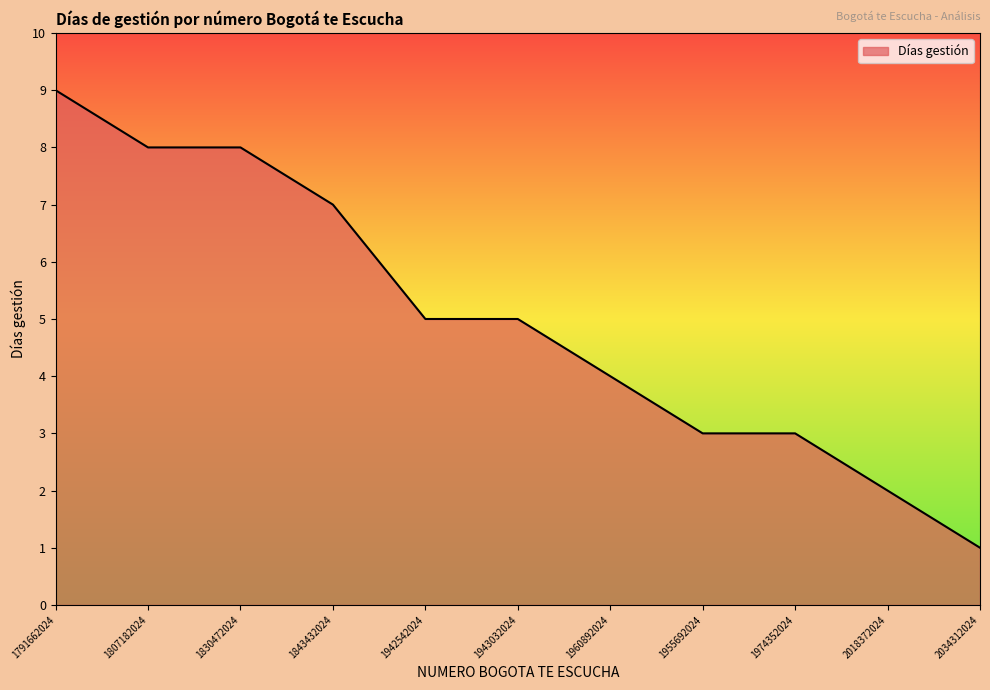

What is the difference between the maximum and second lowest values?

7